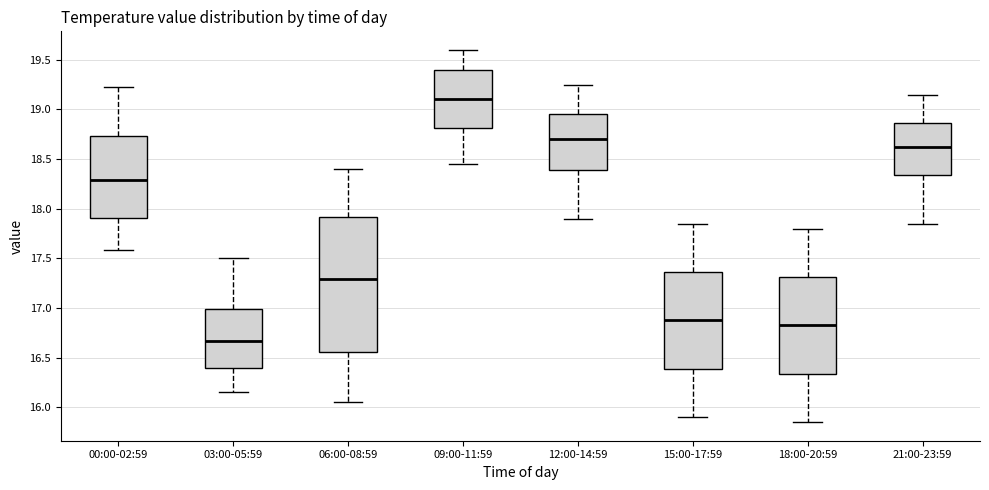

Reading left to right, transcribe this box plot: for each box, give where its median line is, the range the box spans, and where its two whiskers end, as read against the y-axis. The values are not printed on the chart, so give them approximately, as read against the axis.

00:00-02:59: median 18.30, box 17.90 to 18.75, whiskers 17.60 to 19.25
03:00-05:59: median 16.65, box 16.40 to 17.00, whiskers 16.15 to 17.50
06:00-08:59: median 17.30, box 16.55 to 17.90, whiskers 16.05 to 18.40
09:00-11:59: median 19.10, box 18.80 to 19.40, whiskers 18.45 to 19.60
12:00-14:59: median 18.70, box 18.40 to 18.95, whiskers 17.90 to 19.25
15:00-17:59: median 16.90, box 16.40 to 17.35, whiskers 15.90 to 17.85
18:00-20:59: median 16.85, box 16.35 to 17.30, whiskers 15.85 to 17.80
21:00-23:59: median 18.65, box 18.35 to 18.85, whiskers 17.85 to 19.15